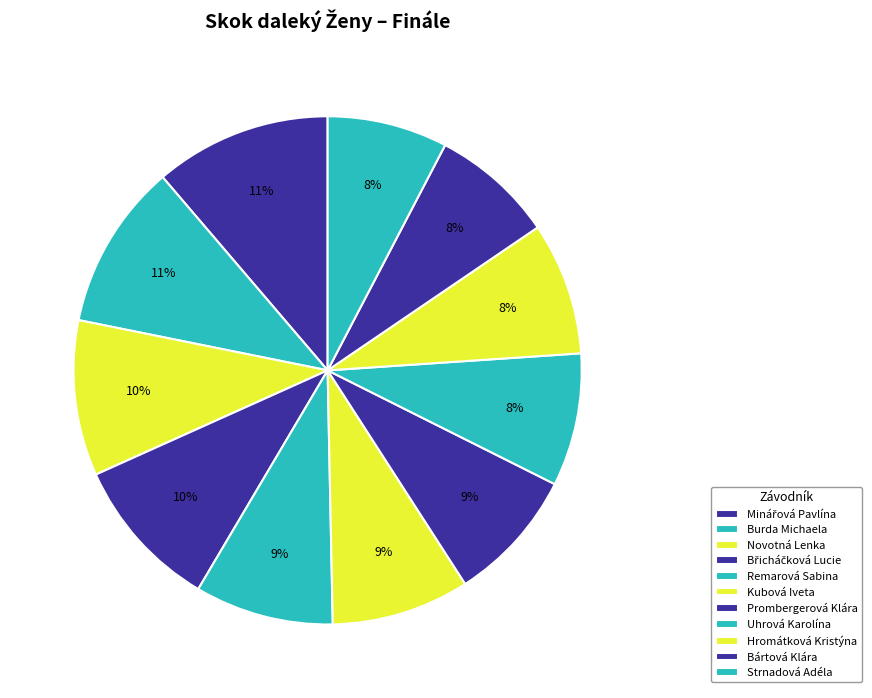

To the nearest percent, what is the difference between the largest and smallest slice percentages?

4%